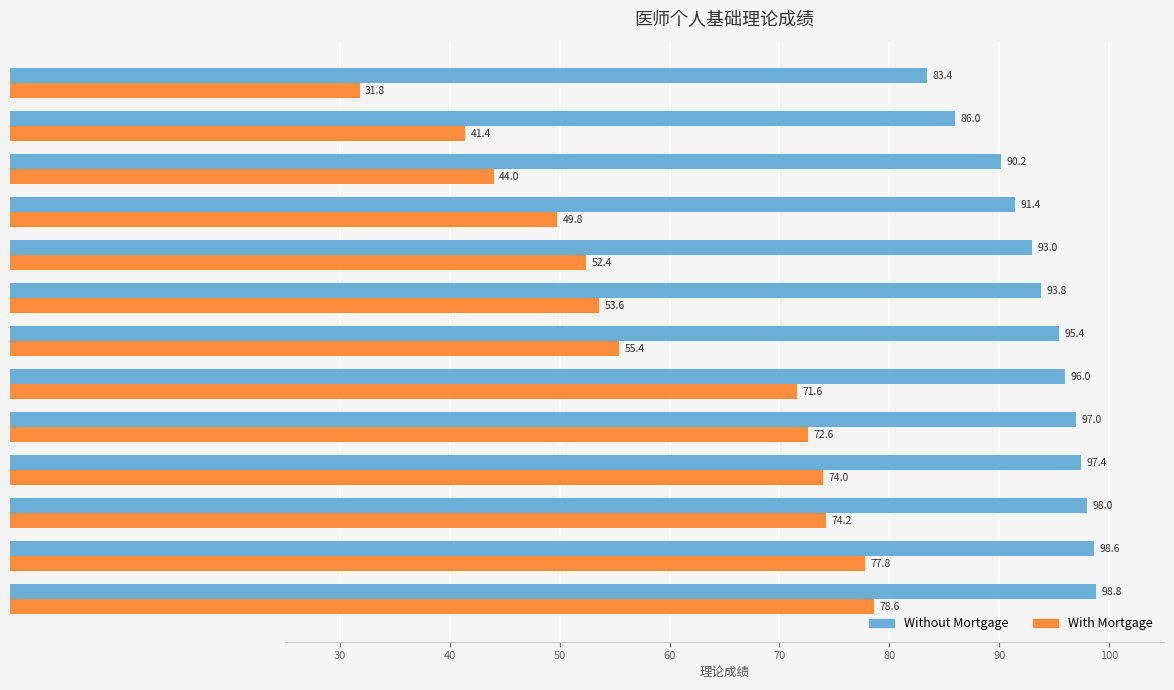

What are all the series names shown in the legend?

Without Mortgage, With Mortgage